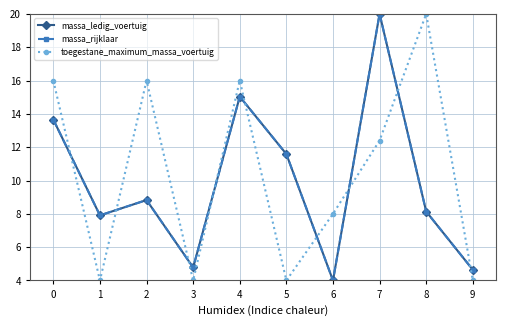

True or false: massa_ledig_voertuig has more than 0 points higher than both neighbors.

True